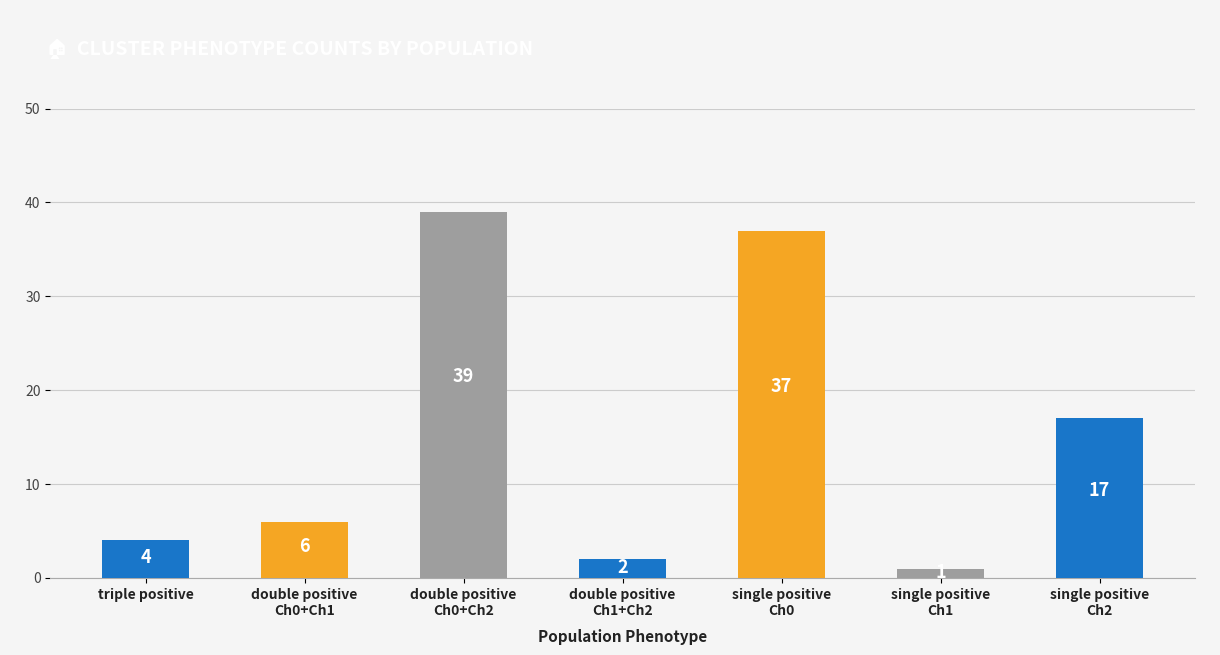

The value at double positive
Ch1+Ch2 is 2. True or false?

True